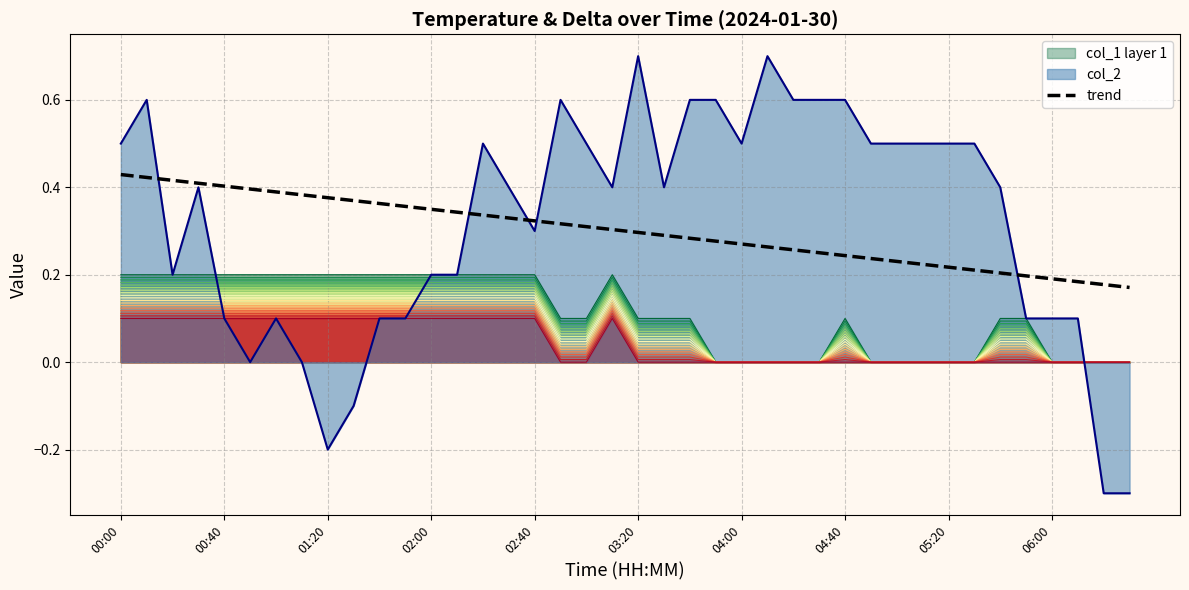

What is the maximum value for col_2?

0.7